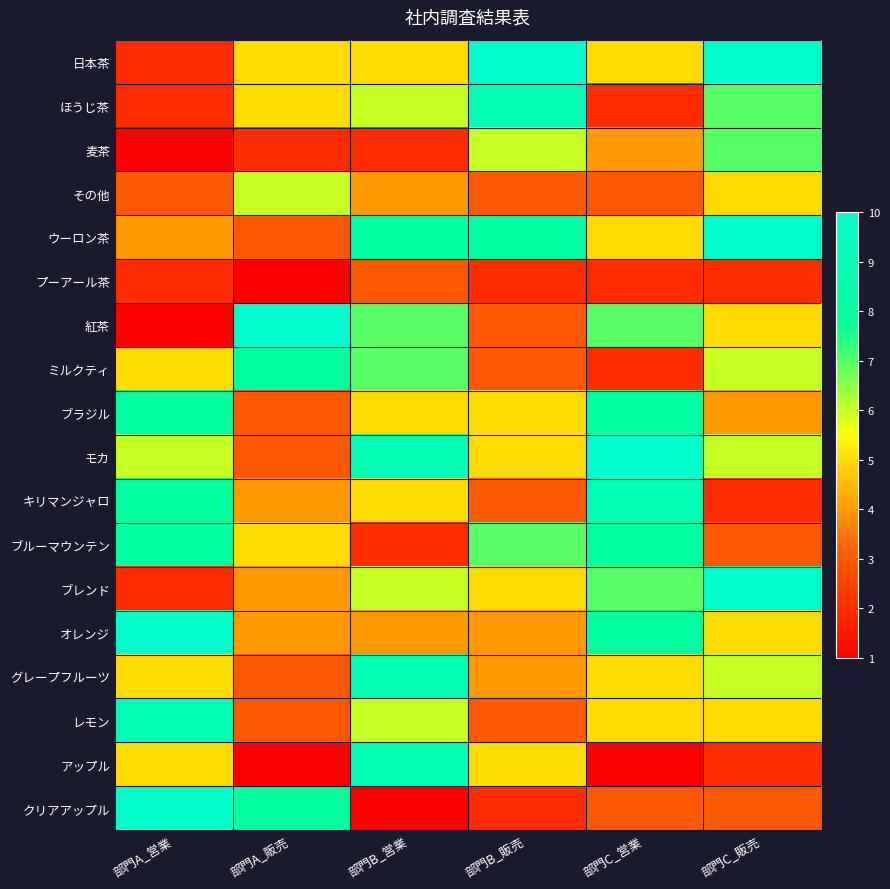

At which category is the sum across all series the highest?

部門B_営業